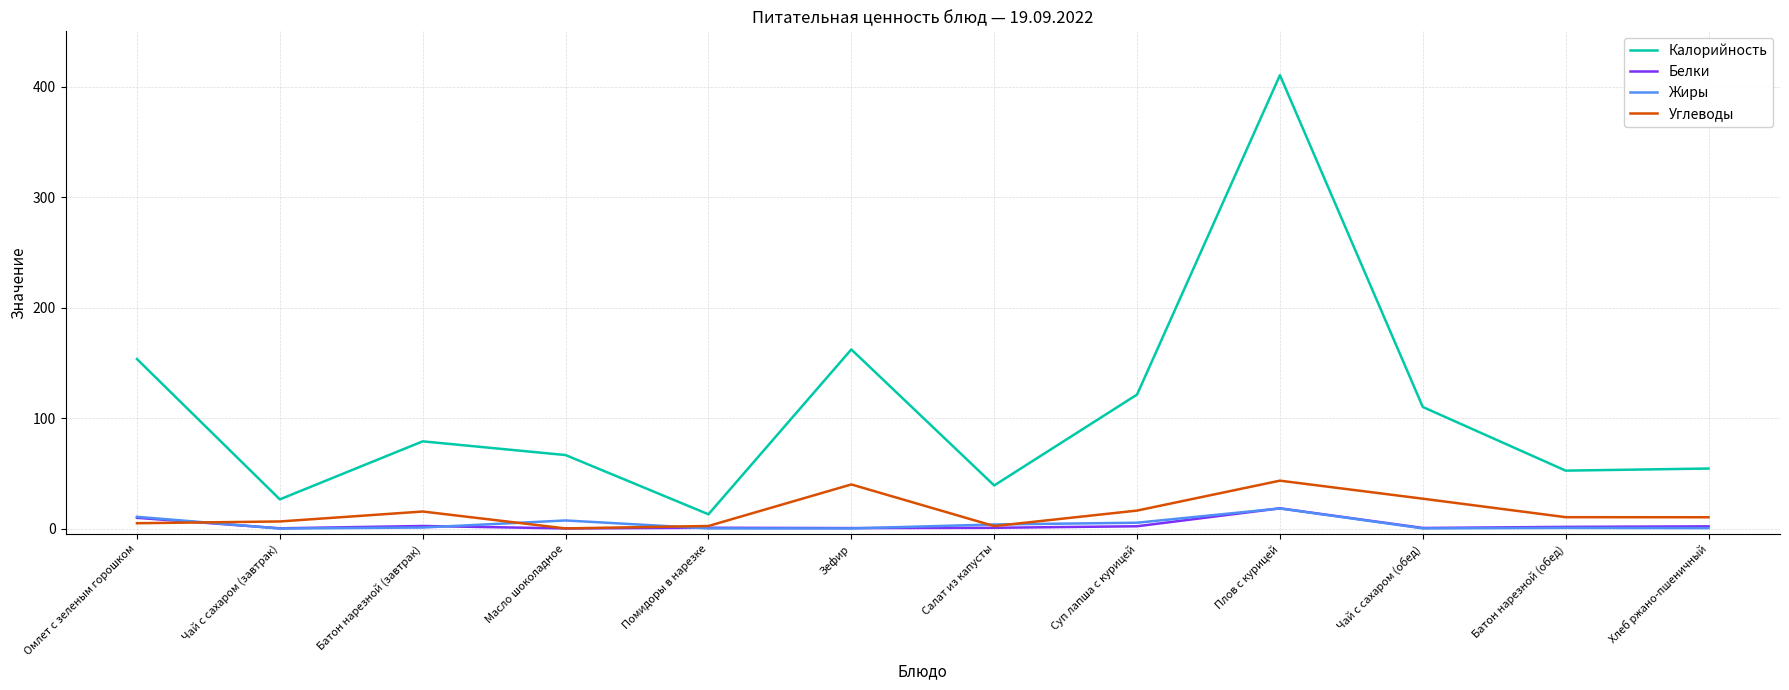

Is the value of Калорийность at Хлеб ржано-пшеничный greater than the value of Жиры at Батон нарезной (завтрак)?

Yes